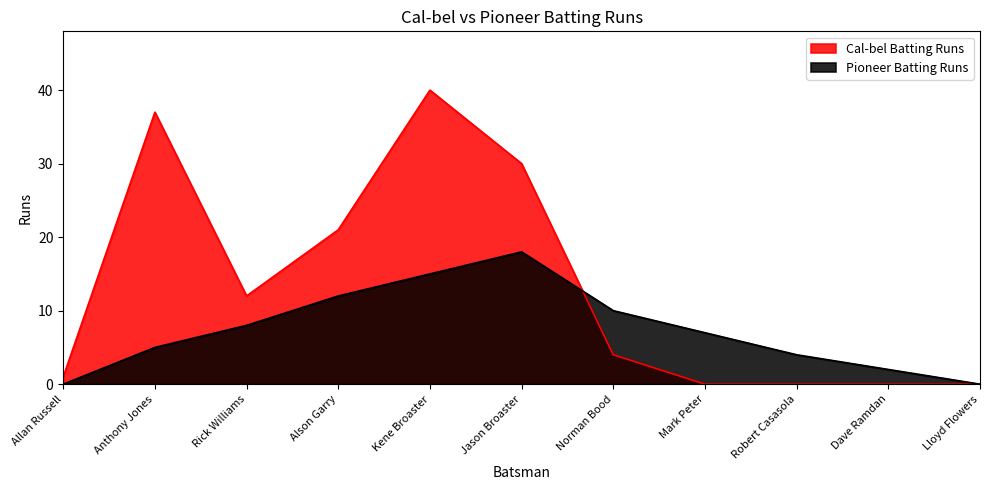

How many lines are shown in the chart?

2